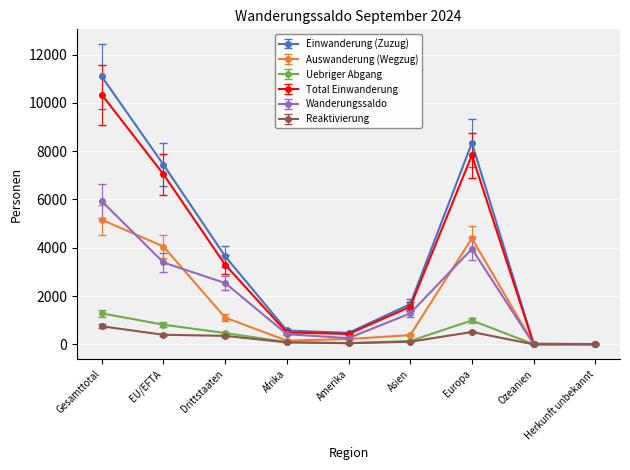

Between Afrika and Europa, which series saw the biggest shift?

Einwanderung (Zuzug)